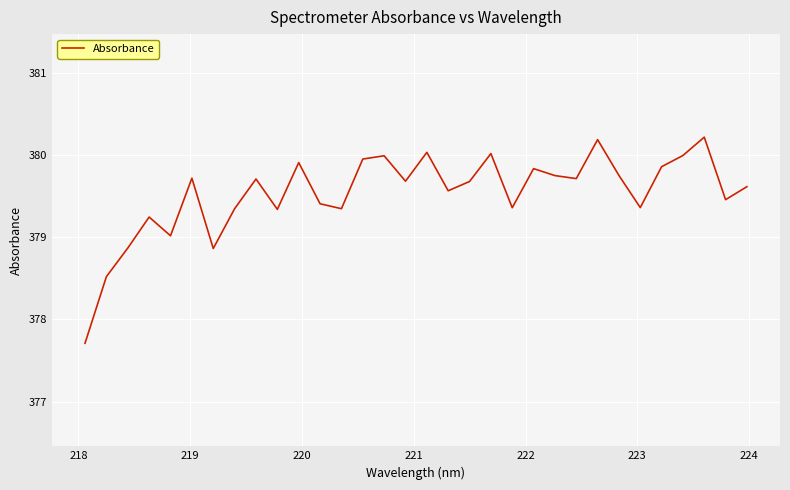

What is the difference between the maximum and minimum values?

2.5